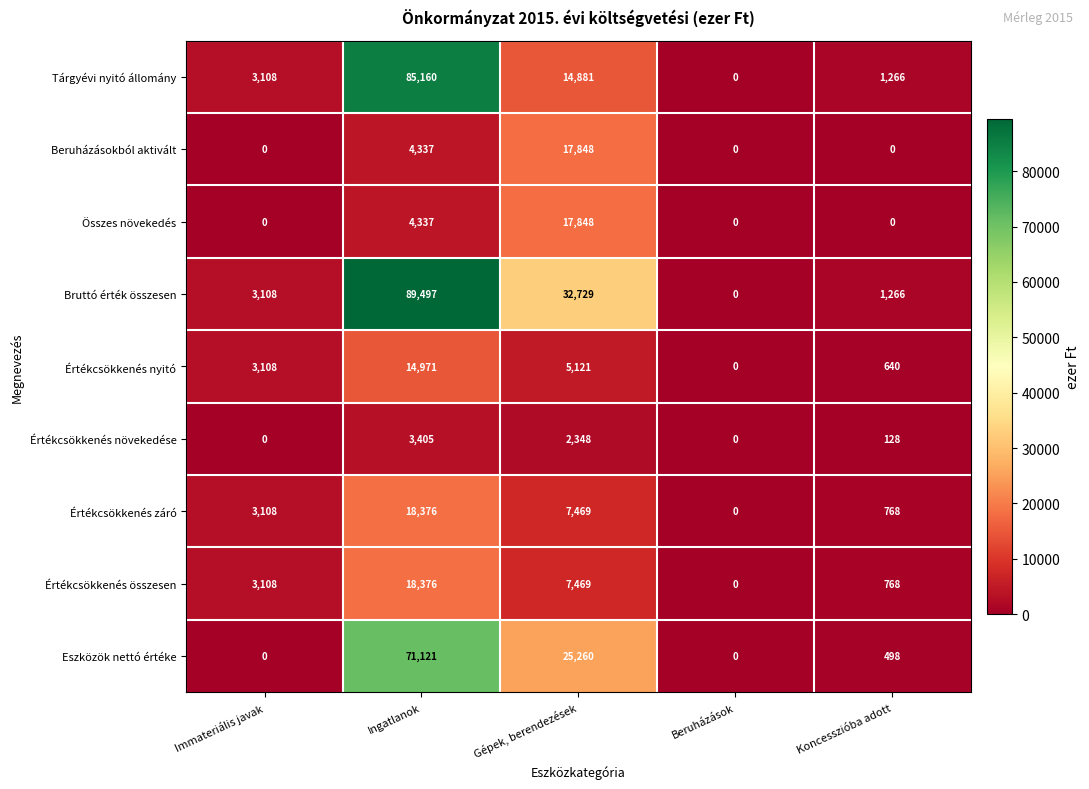

Which category has the highest value in the Értékcsökkenés záró series?

Ingatlanok